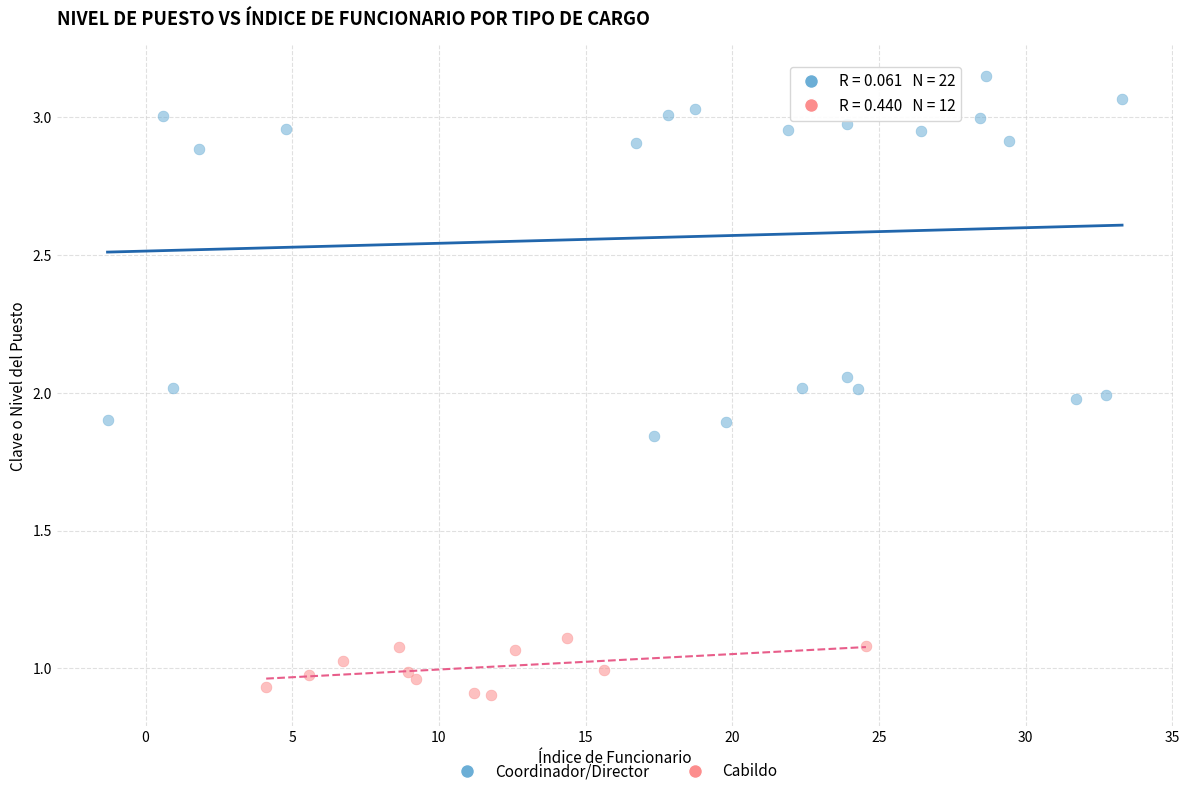

Which series has the largest Y range (max minus min)?

Coordinador/Director